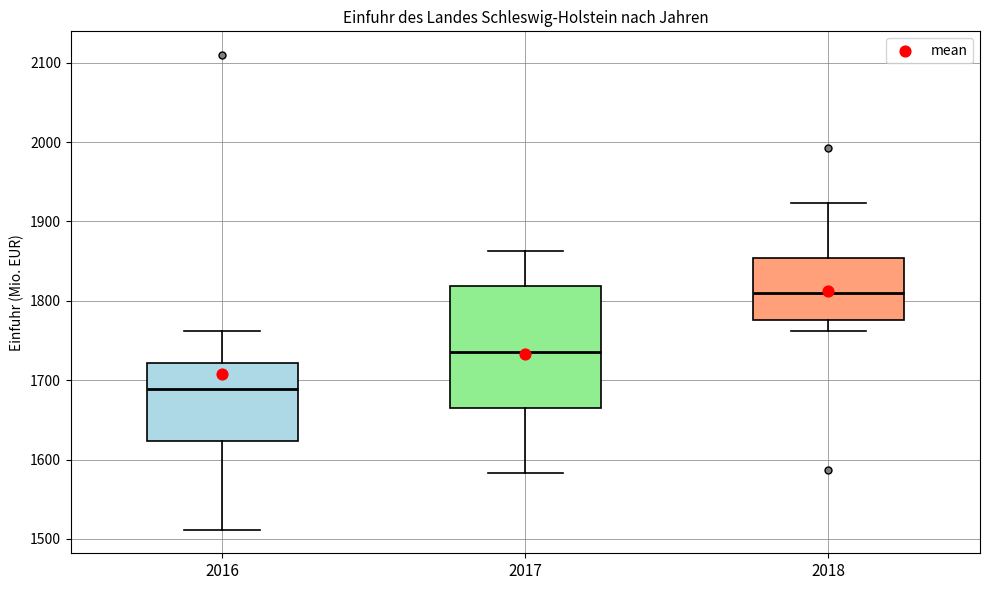

Where is the lower edge of the box at x = 2016 on the y-axis? The values are not printed on the chart, so give them approximately, as read against the axis.

1620